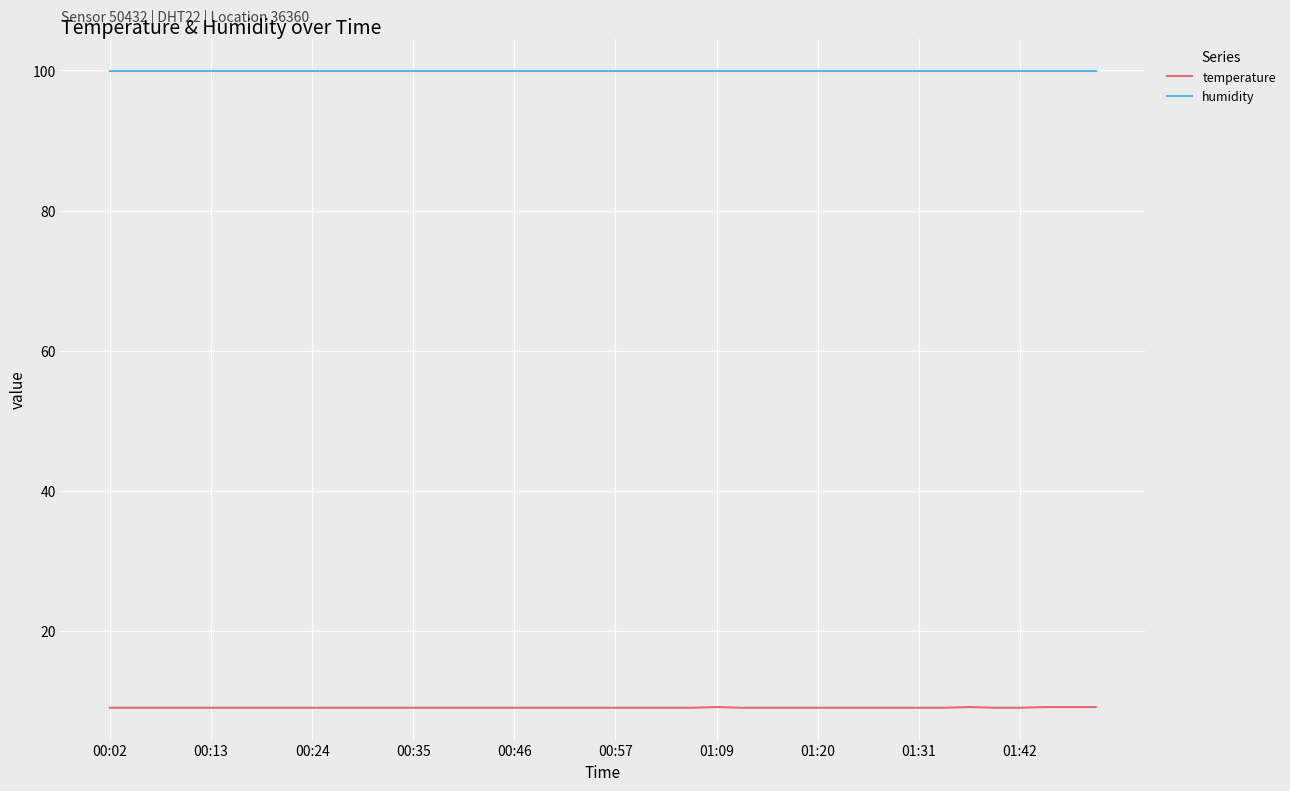

What is the maximum value shown in the chart?

99.9